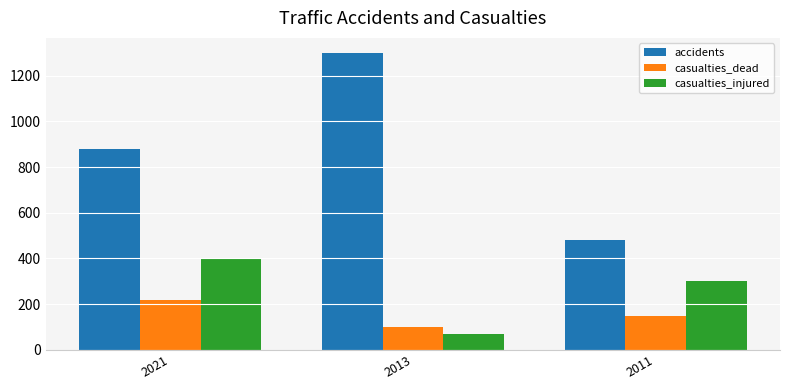

The value of casualties_dead at 2013 is 100. True or false?

True